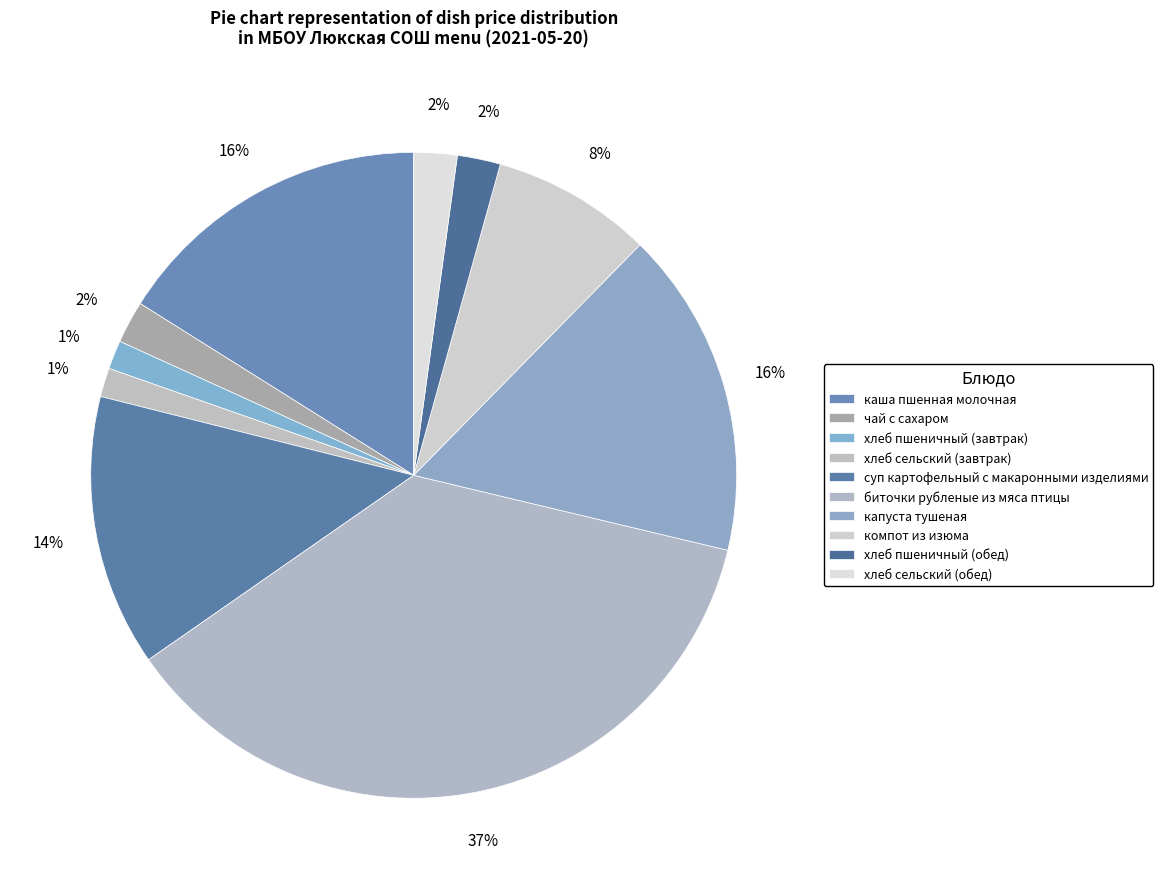

To the nearest percent, what percentage of the pie is суп картофельный с макаронными изделиями?

14%